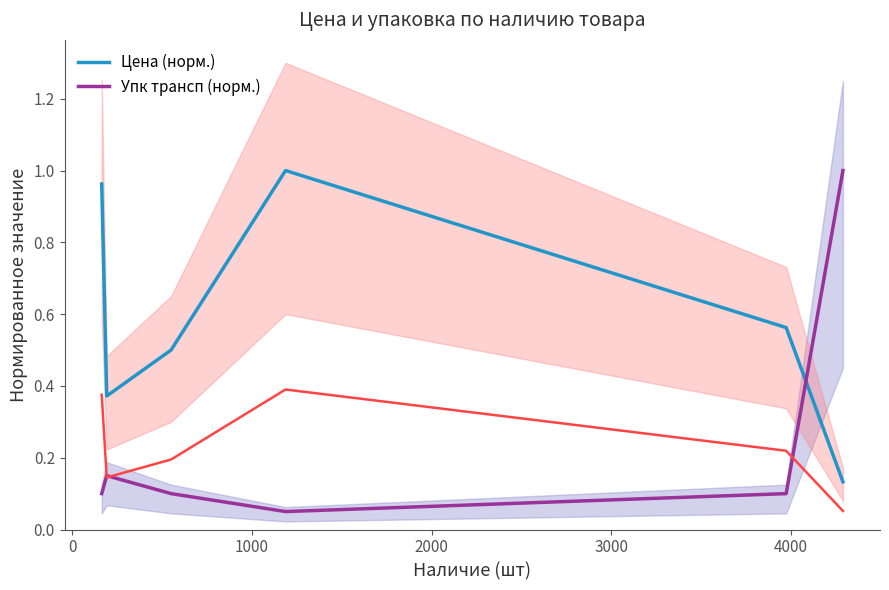

What is the average value of the Упк трансп (норм.) series?

0.2